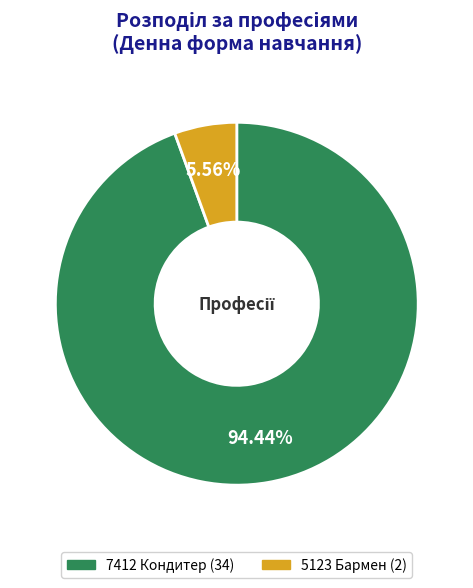

Is there any slice that represents more than half of the pie?

Yes